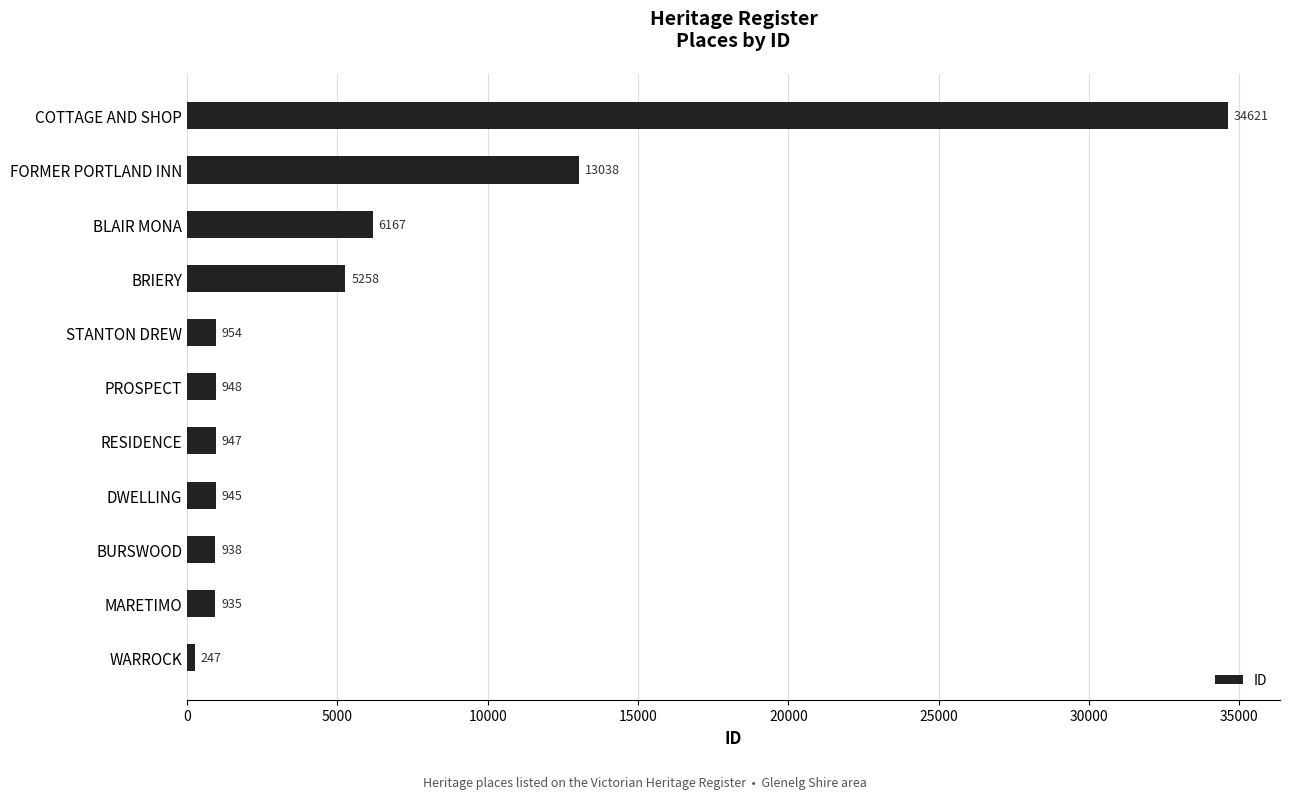

How many data points are less than 948?

5